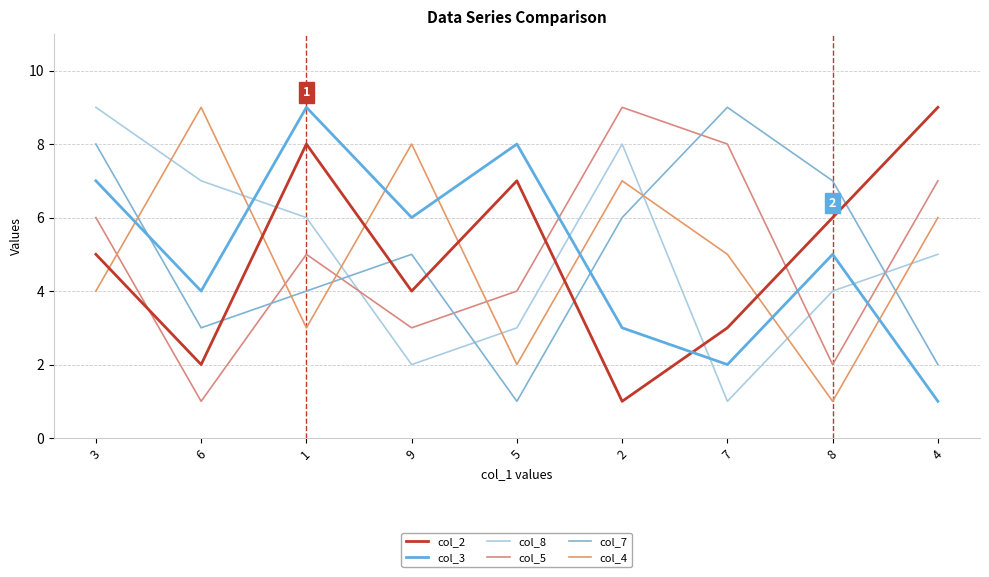

Where is col_2 nearest to the value 5?

3